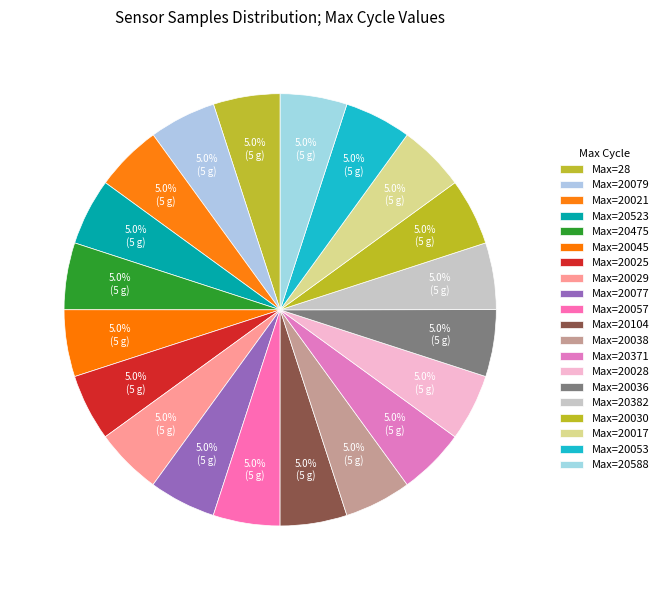

Does any single category account for the majority?

No